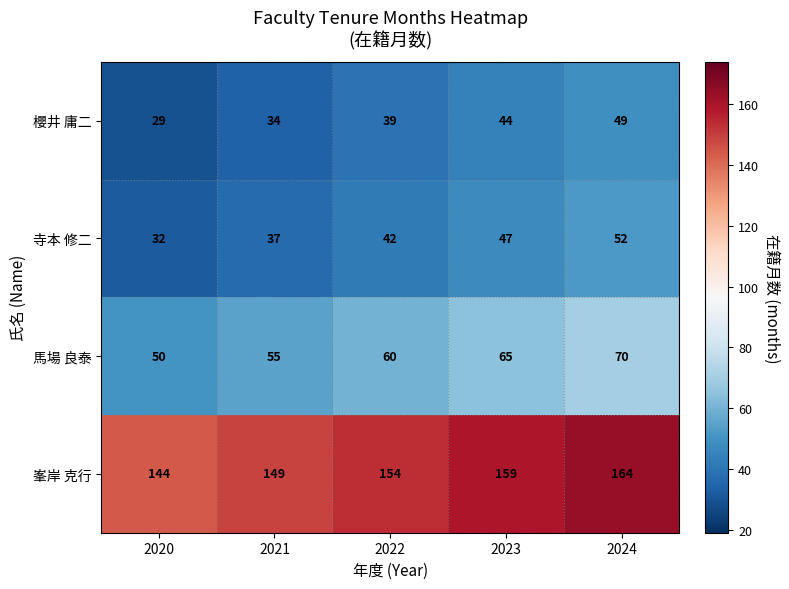

Count the 馬場 良泰 values in the range 55 to 65.

3